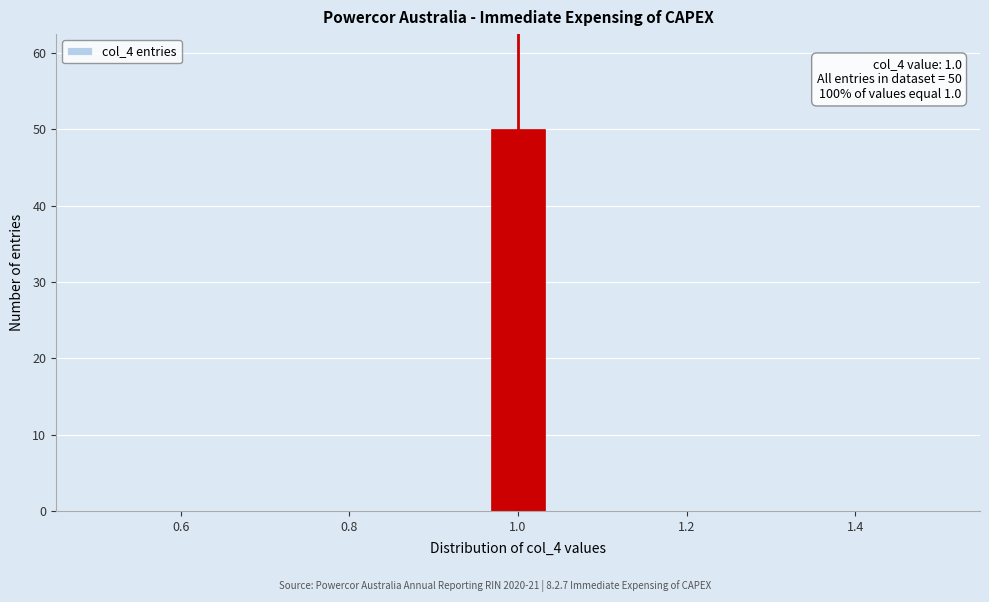

Around what value on the x-axis is the tallest bar? Give the approximate position of its centre, as read against the axis.

1.00